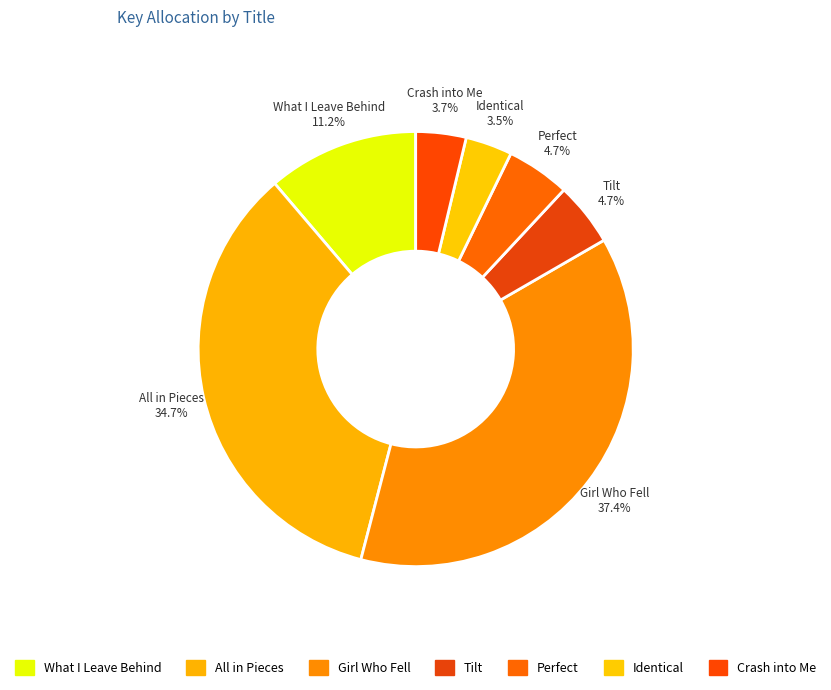

To the nearest percent, what portion does Perfect represent?

5%